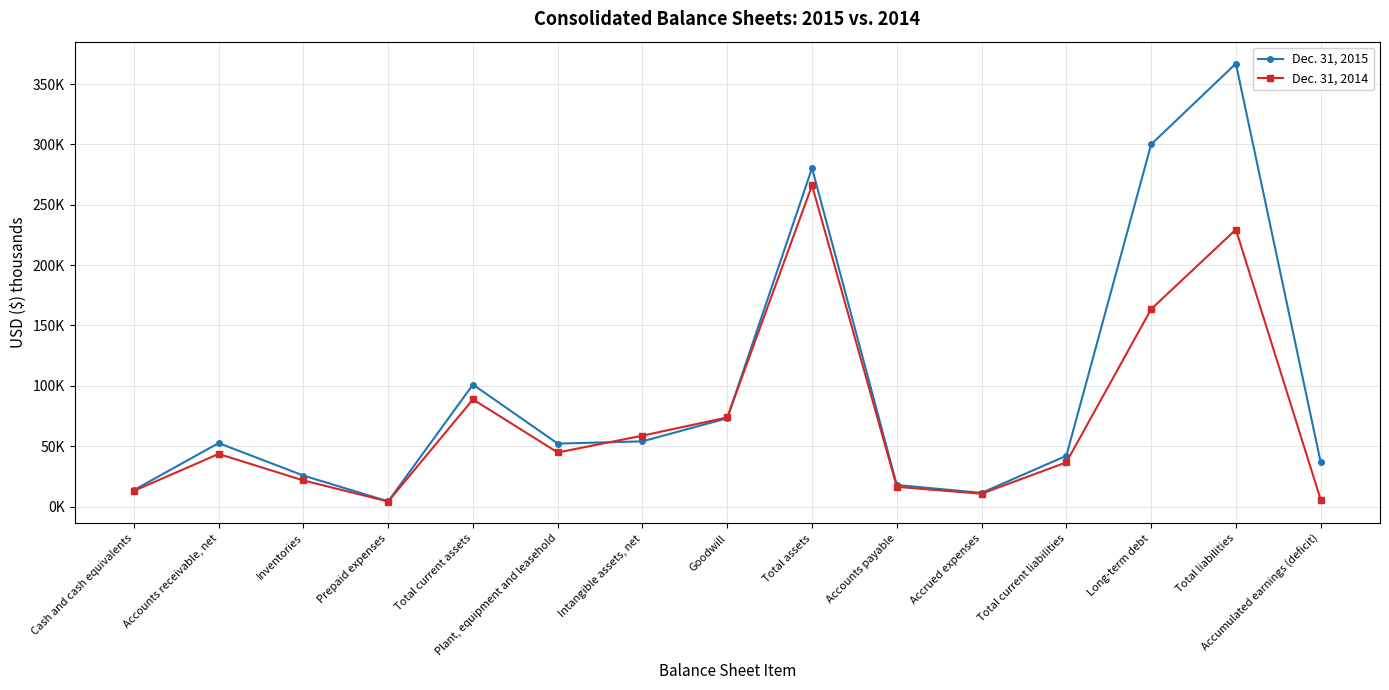

What is the smallest value displayed?

4129